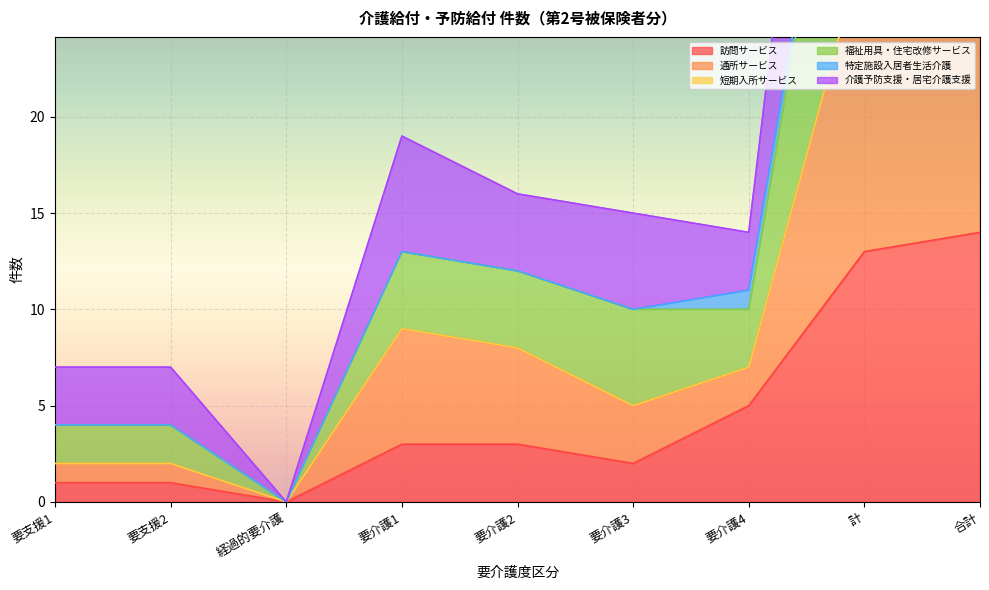

Which series has the largest range (max minus min)?

福祉用具・住宅改修サービス